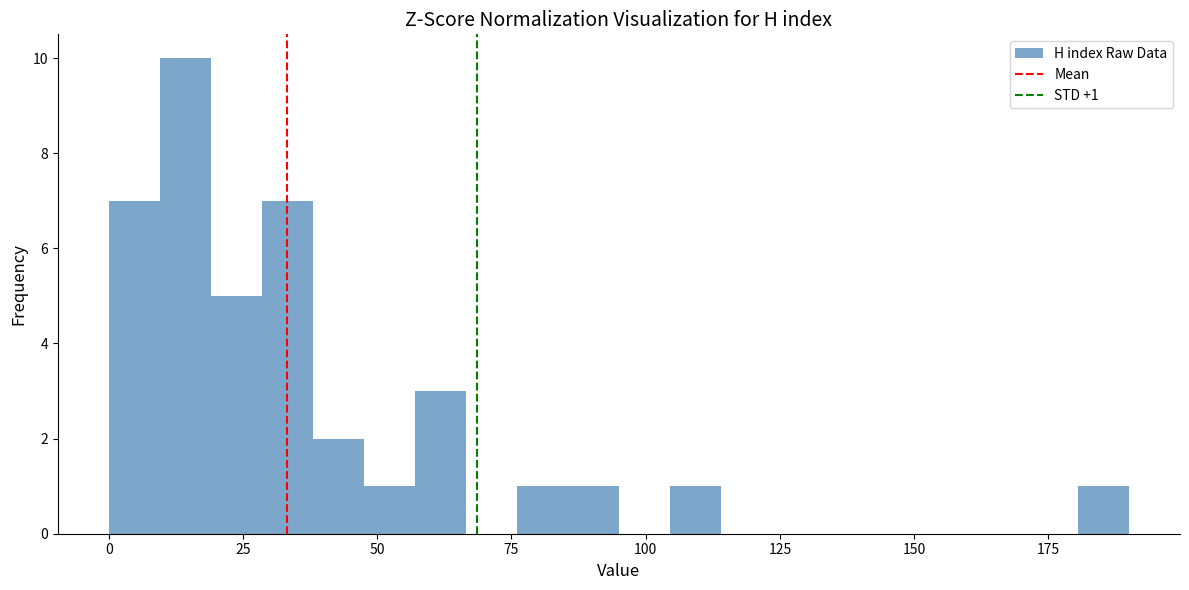

Around what value on the x-axis is the tallest bar? Give the approximate position of its centre, as read against the axis.

15